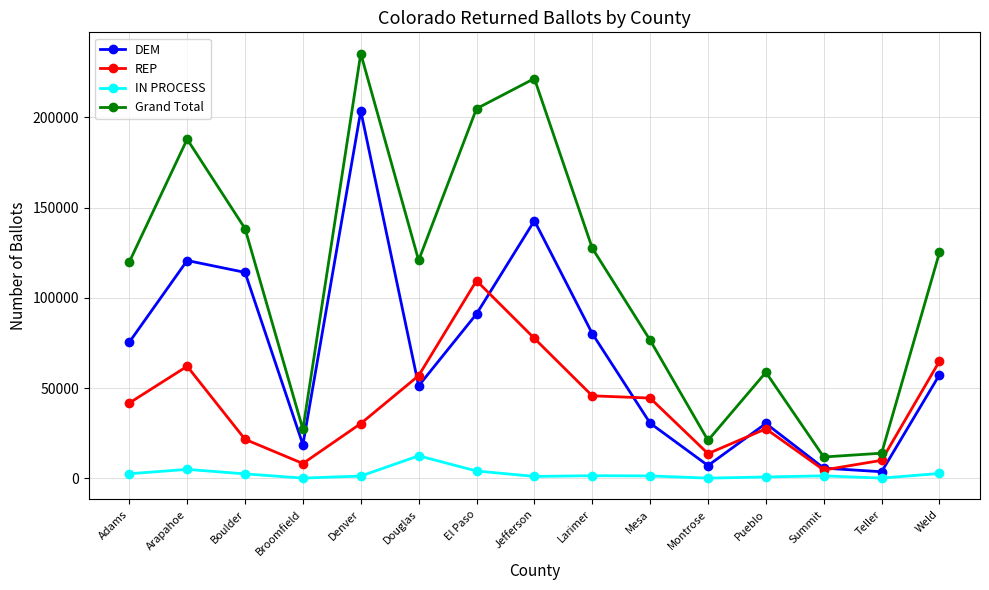

Rank the series at Boulder from highest to lowest value.

Grand Total, DEM, REP, IN PROCESS